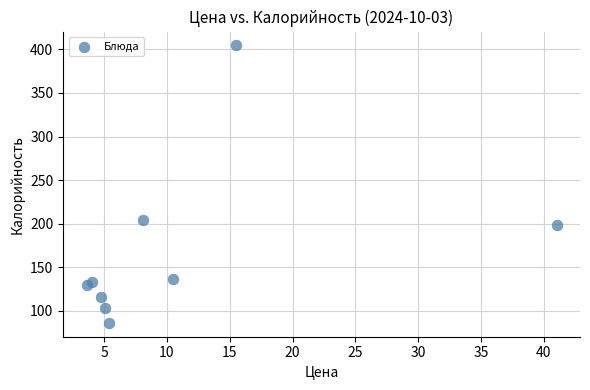

What is the range of Y values (max minus min)?

318.6